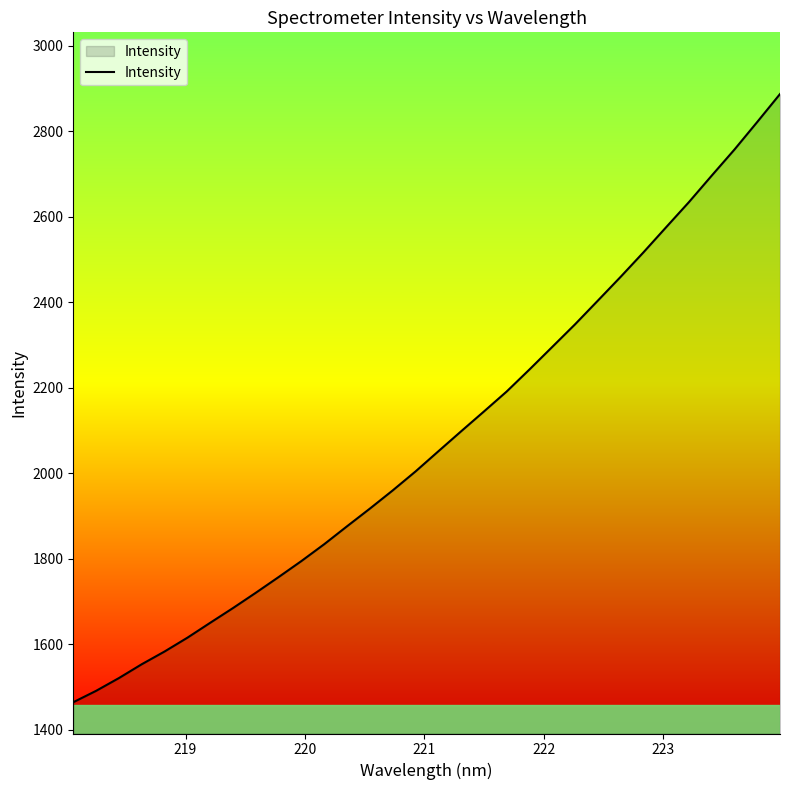

What is the difference between the maximum and minimum values?

1423.1